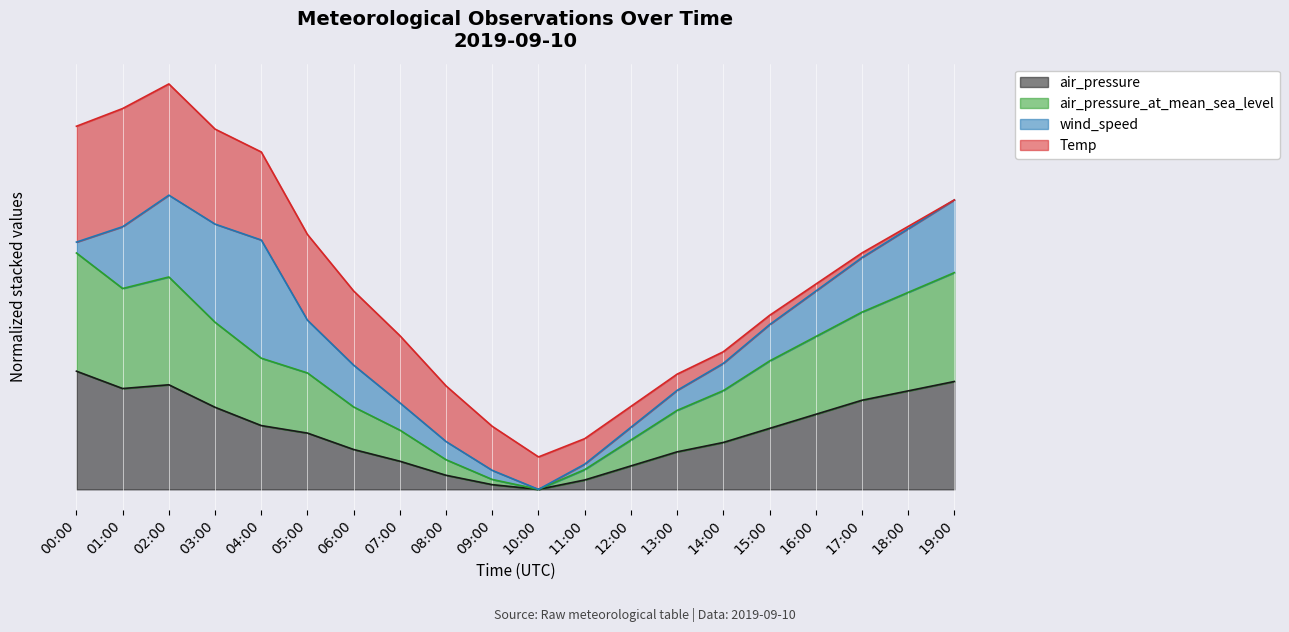

Which label corresponds to the smallest value in the chart?

10:00